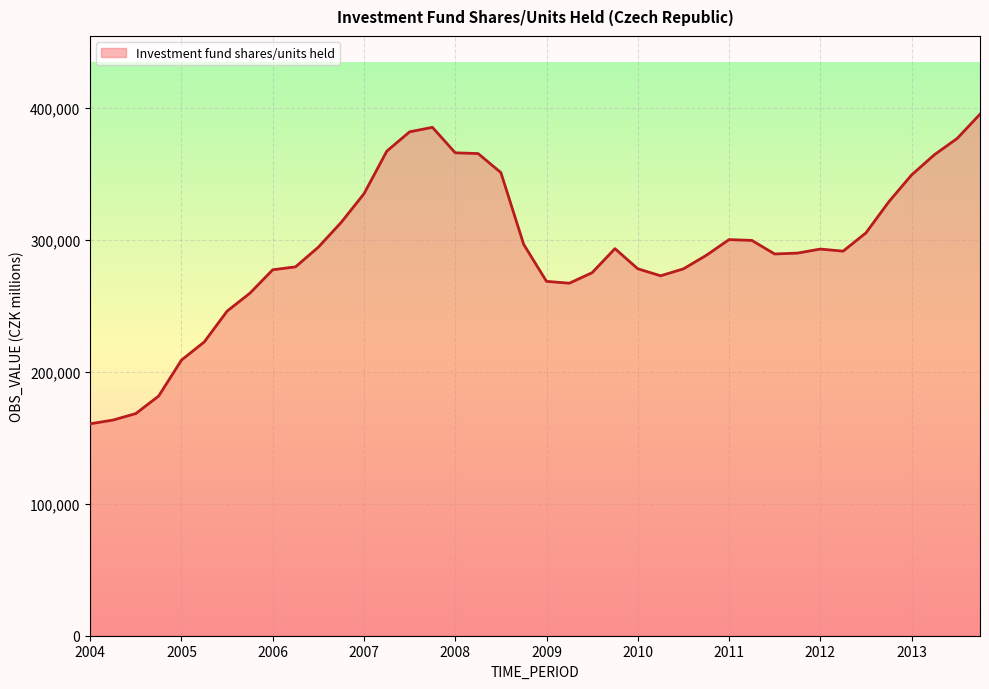

What is the smallest value displayed?

160600